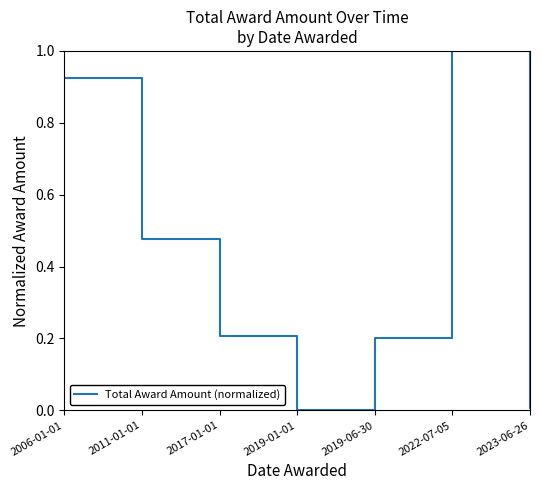

What is the maximum value shown in the chart?

1.0